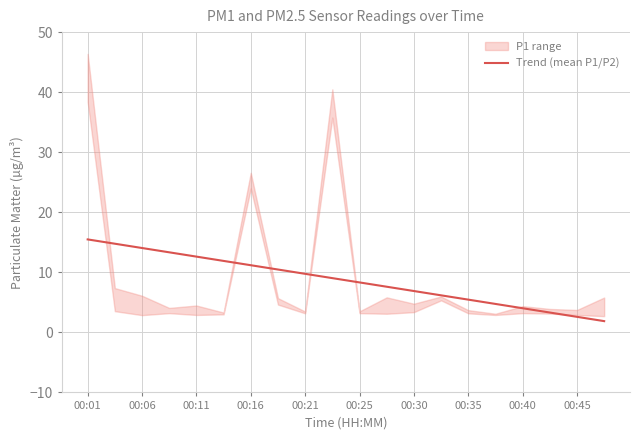

The Trend (mean P1/P2) series shows 5.5 at 00:35. True or false?

True